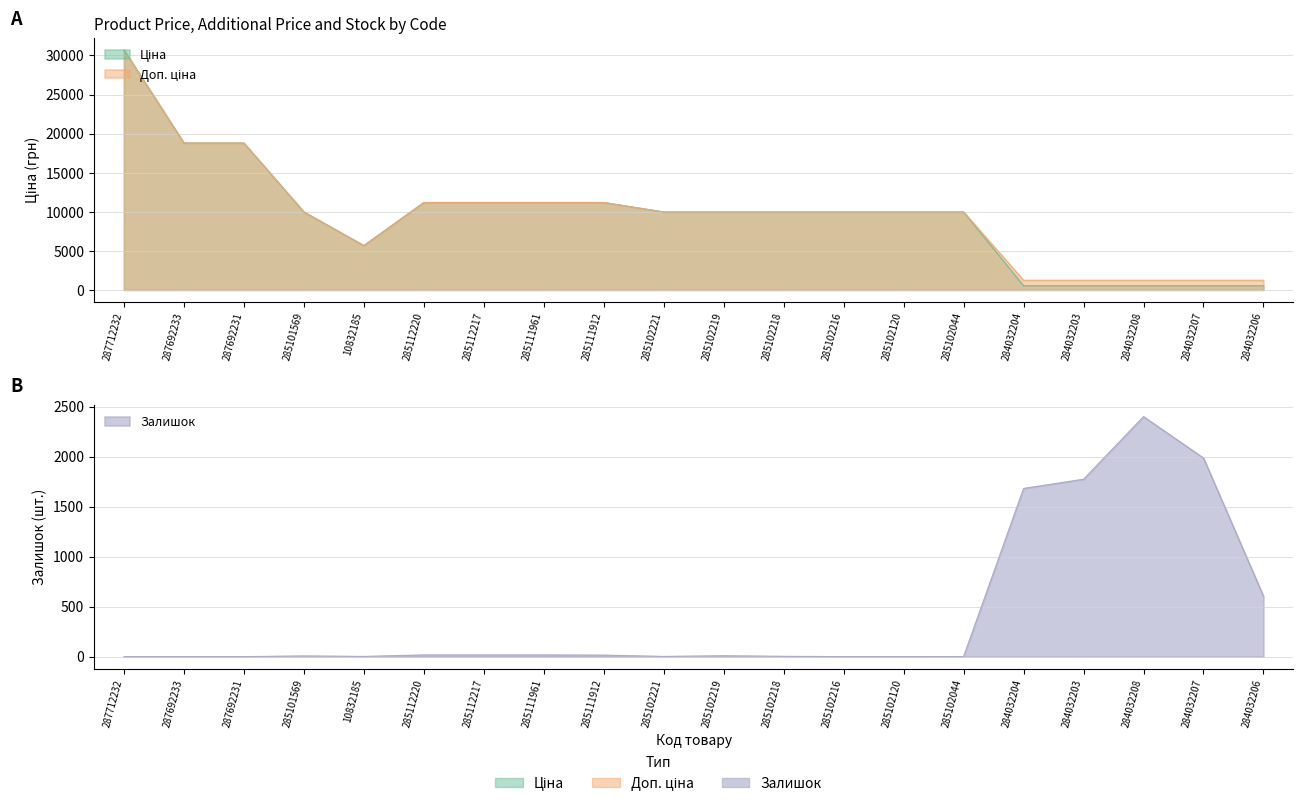

Which series has the largest total across all categories?

Доп. ціна